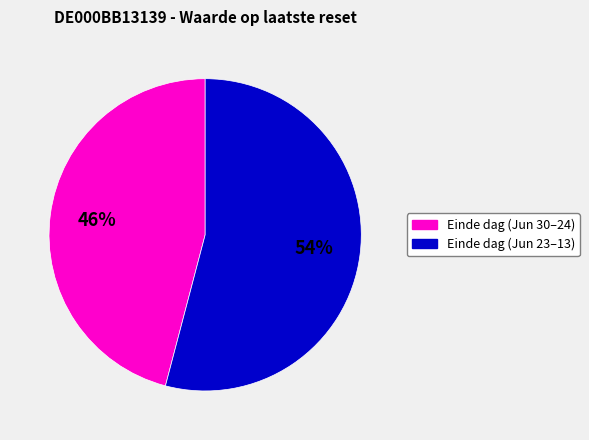

To the nearest percent, what is the difference between the largest and smallest slice percentages?

8%